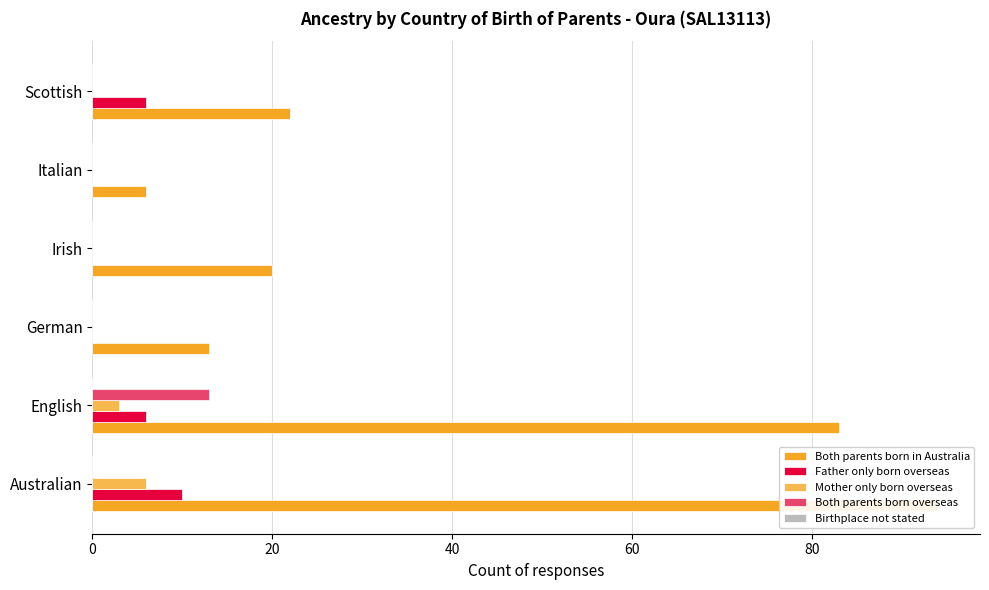

Reading left to right, extract all data points from this chart.

Both parents born in Australia: 94.0	83.0	13.0	20.0	6.0	22.0
Father only born overseas: 10.0	6.0	0.0	0.0	0.0	6.0
Mother only born overseas: 6.0	3.0	0.0	0.0	0.0	0.0
Both parents born overseas: 0.0	13.0	0.0	0.0	0.0	0.0
Birthplace not stated: 0.1	0.1	0.1	0.1	0.1	0.1